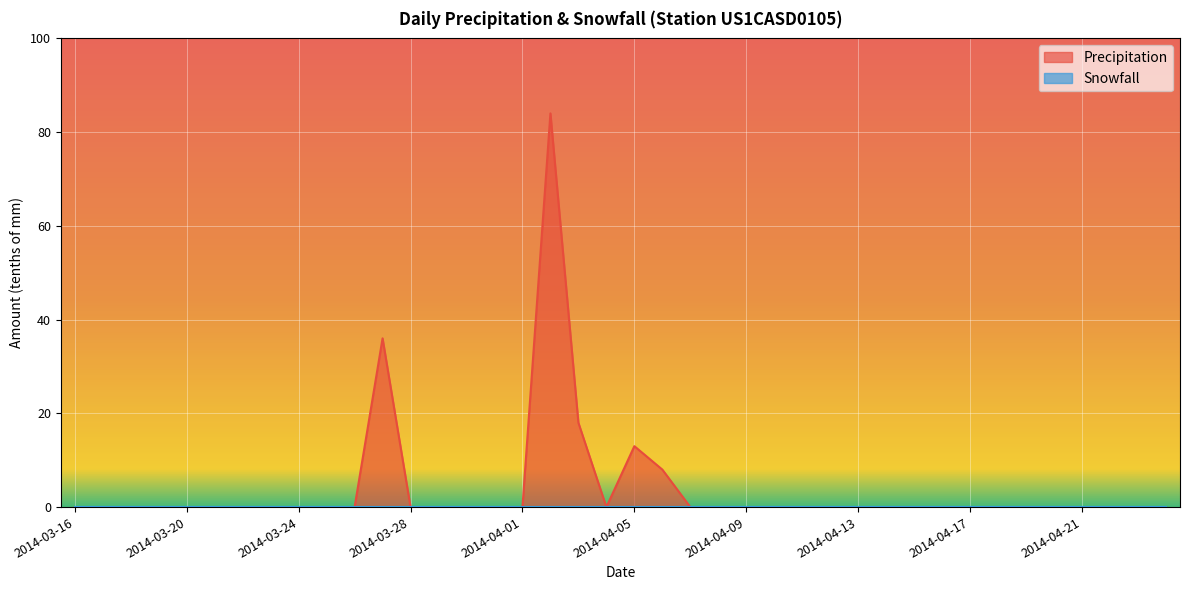

How many values are above zero?

5